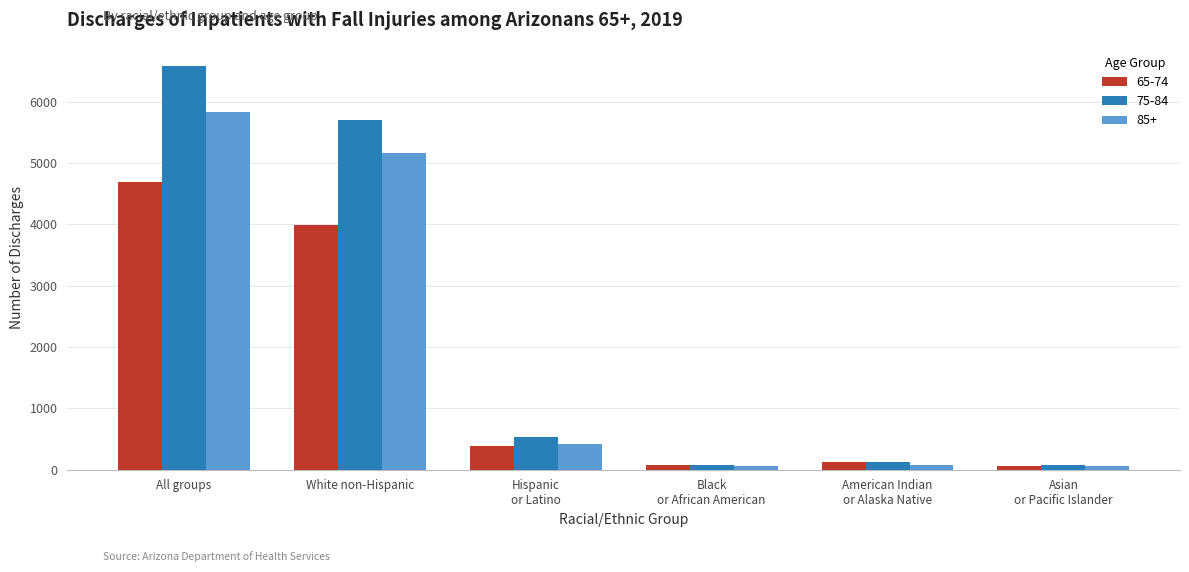

How many bars are there in total?

18